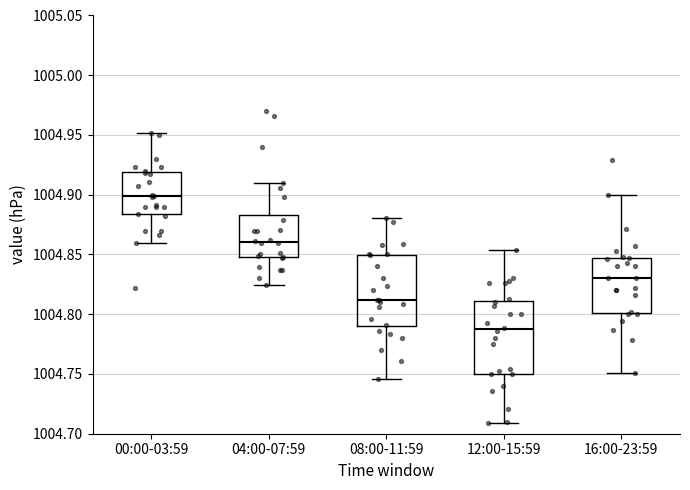

Reading left to right, transcribe this box plot: for each box, give where its median line is, the range the box spans, and where its two whiskers end, as read against the y-axis. The values are not printed on the chart, so give them approximately, as read against the axis.

00:00-03:59: median 1004.900, box 1004.885 to 1004.920, whiskers 1004.860 to 1004.950
04:00-07:59: median 1004.860, box 1004.850 to 1004.885, whiskers 1004.825 to 1004.910
08:00-11:59: median 1004.810, box 1004.790 to 1004.850, whiskers 1004.745 to 1004.880
12:00-15:59: median 1004.785, box 1004.750 to 1004.810, whiskers 1004.710 to 1004.855
16:00-23:59: median 1004.830, box 1004.800 to 1004.845, whiskers 1004.750 to 1004.900